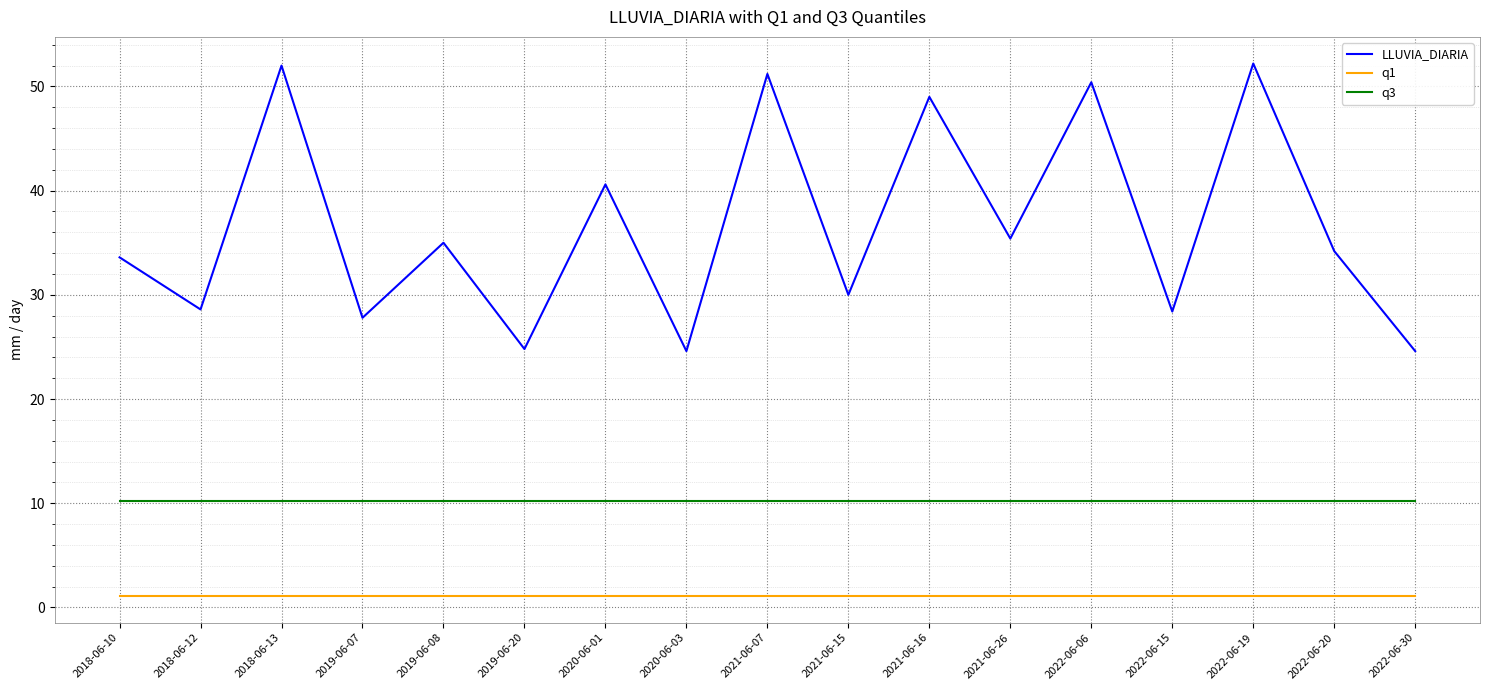

What are all the series names shown in the legend?

LLUVIA_DIARIA, q1, q3